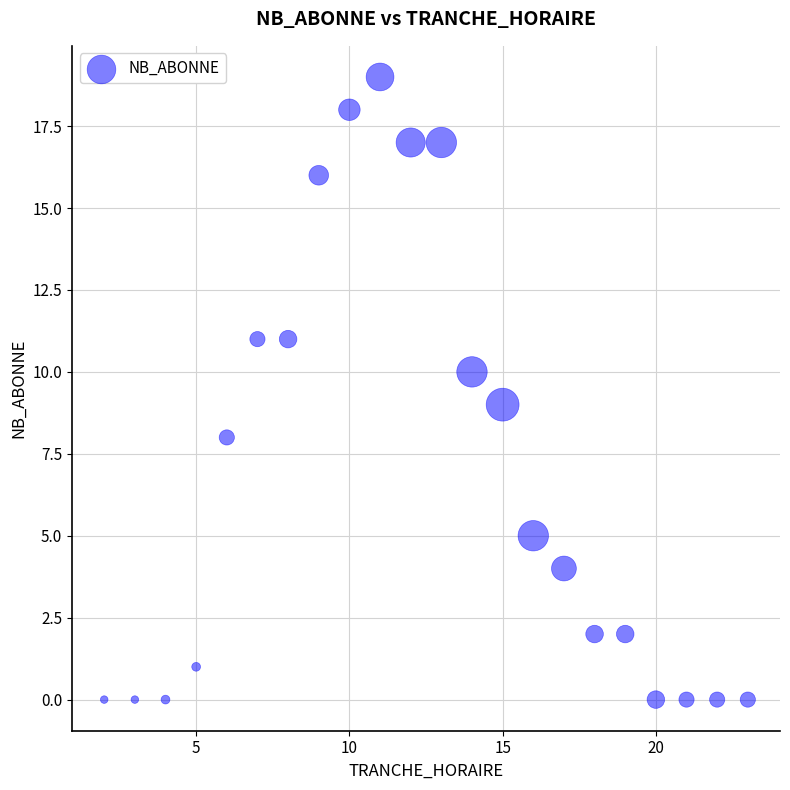

What is the range of X values (max minus min)?

21